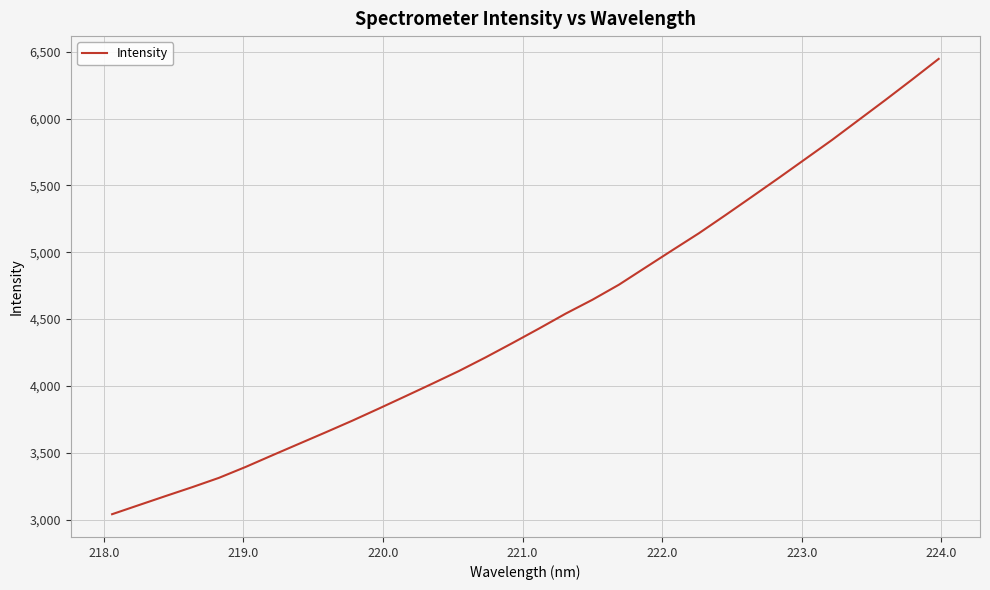

What is the greatest value displayed?

6447.4